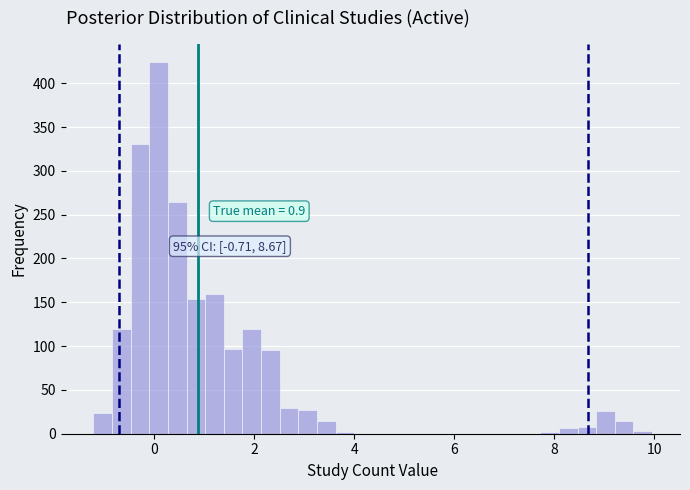

Read against the x-axis, roughly where is the centre of the tallest bar?

0.0